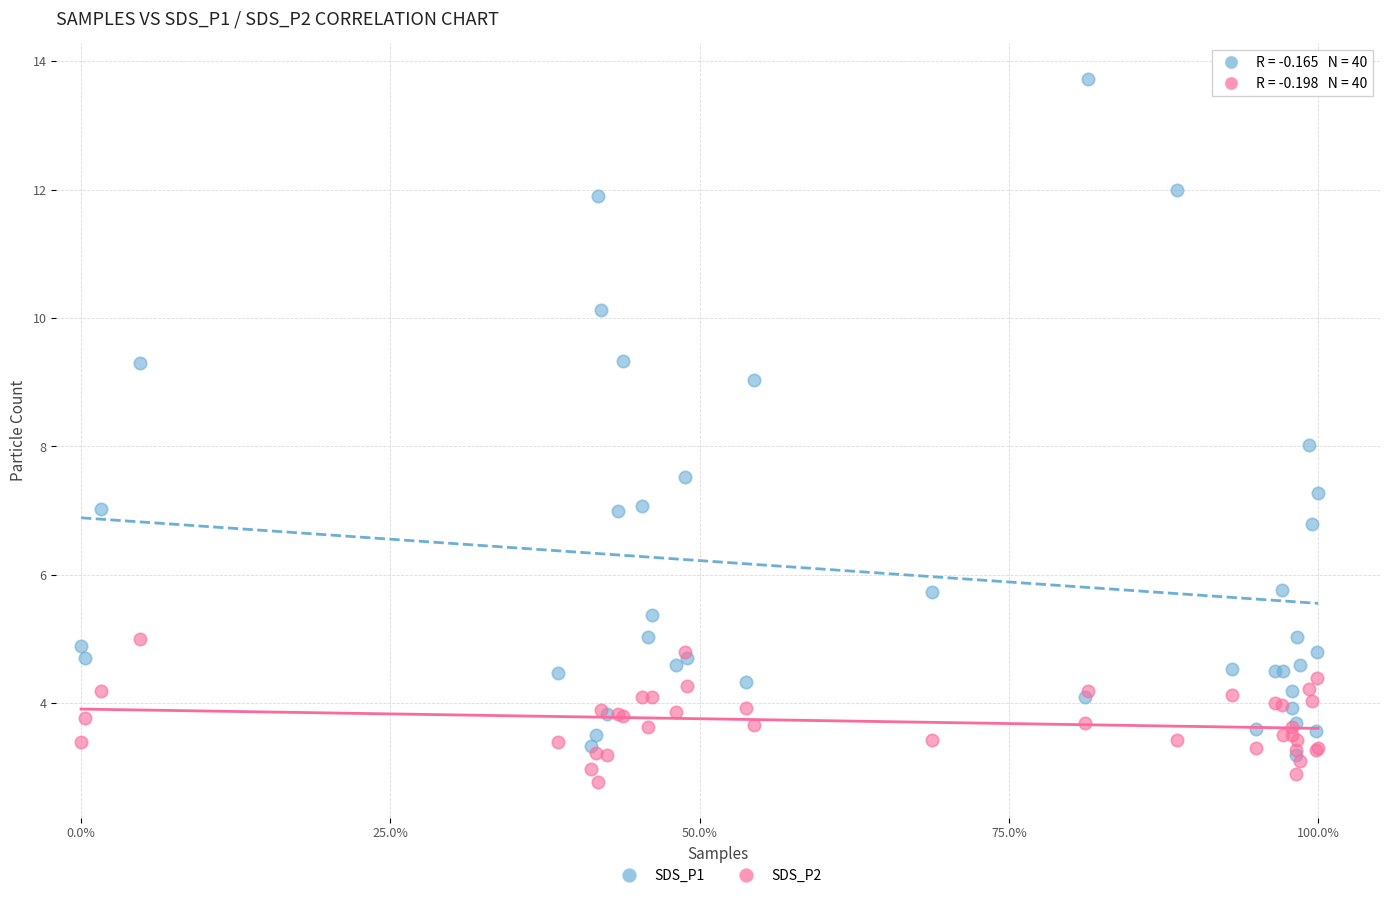

Which series reaches the maximum Y coordinate?

SDS_P1